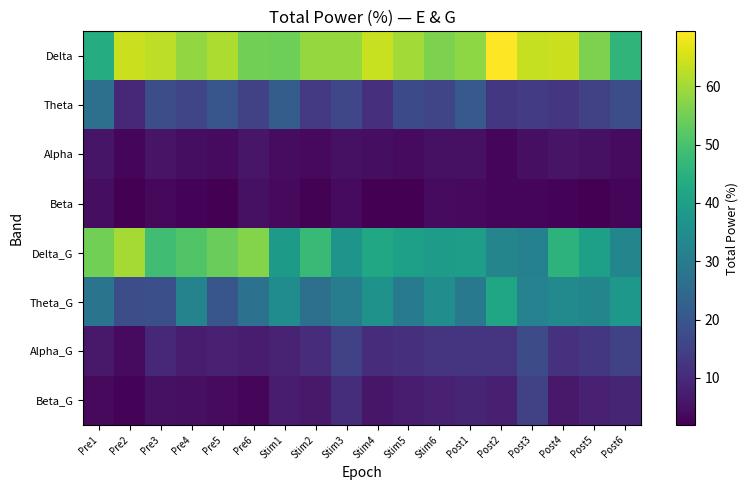

Rank the series by their maximum value, from lowest to highest.

Beta, Alpha, Beta_G, Alpha_G, Theta, Theta_G, Delta_G, Delta